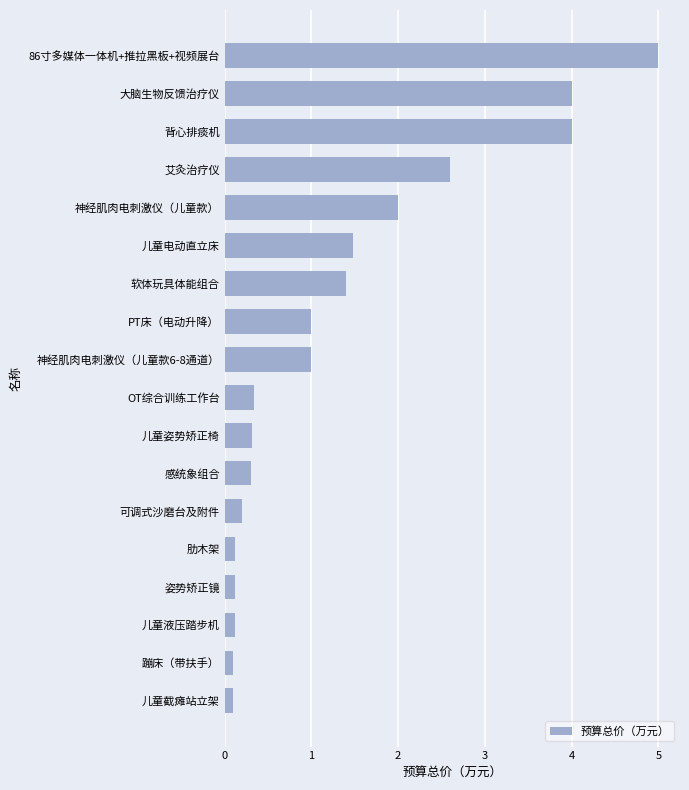

What is the difference between the maximum and minimum values?

4.9